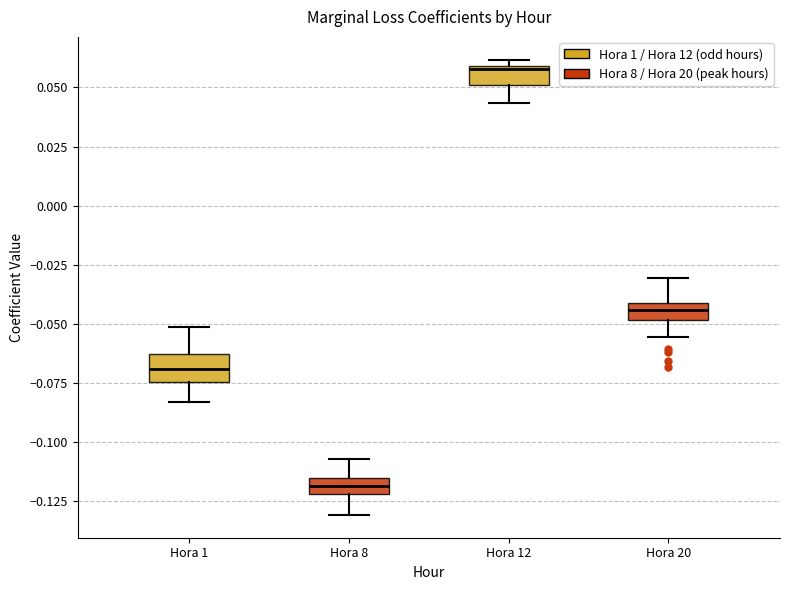

Where does the median line of the box for Hora 1 sit on the y-axis? The values are not printed on the chart, so give them approximately, as read against the axis.

-0.070